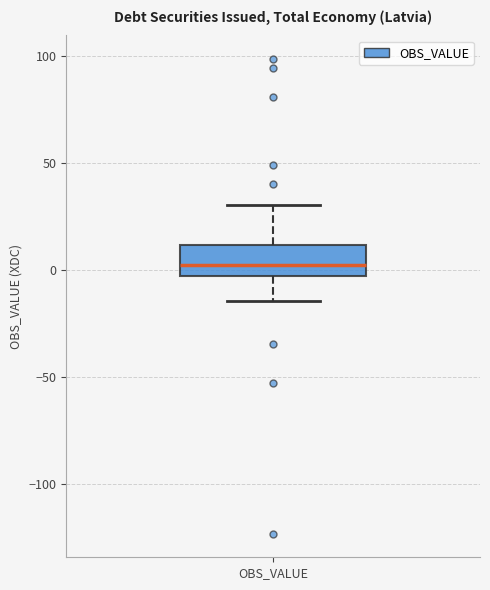

Transcribe this box plot: give where the median line is, the range the box spans, and where the two whiskers end, as read against the y-axis. The values are not printed on the chart, so give them approximately, as read against the axis.

median 5, box -5 to 10, whiskers -15 to 30